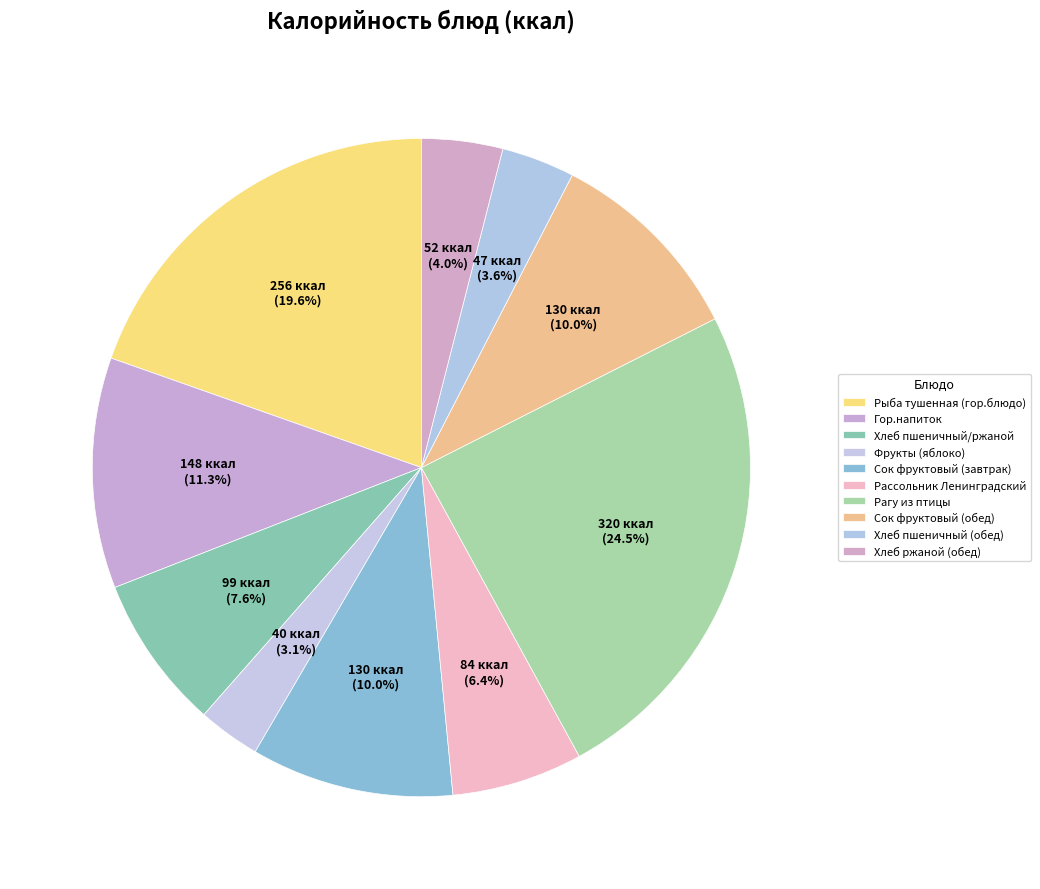

Count the number of slices in the pie.

10